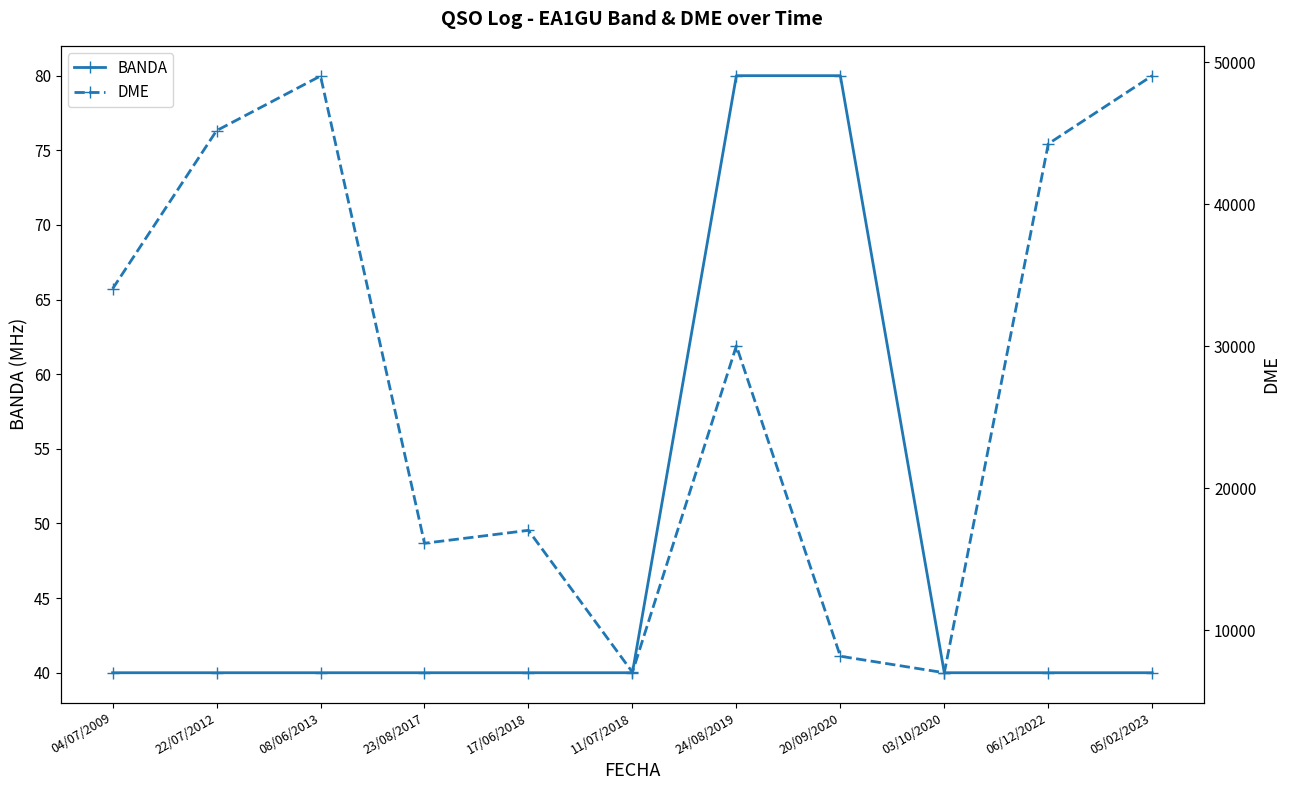

At which category is the sum across all series the highest?

05/02/2023